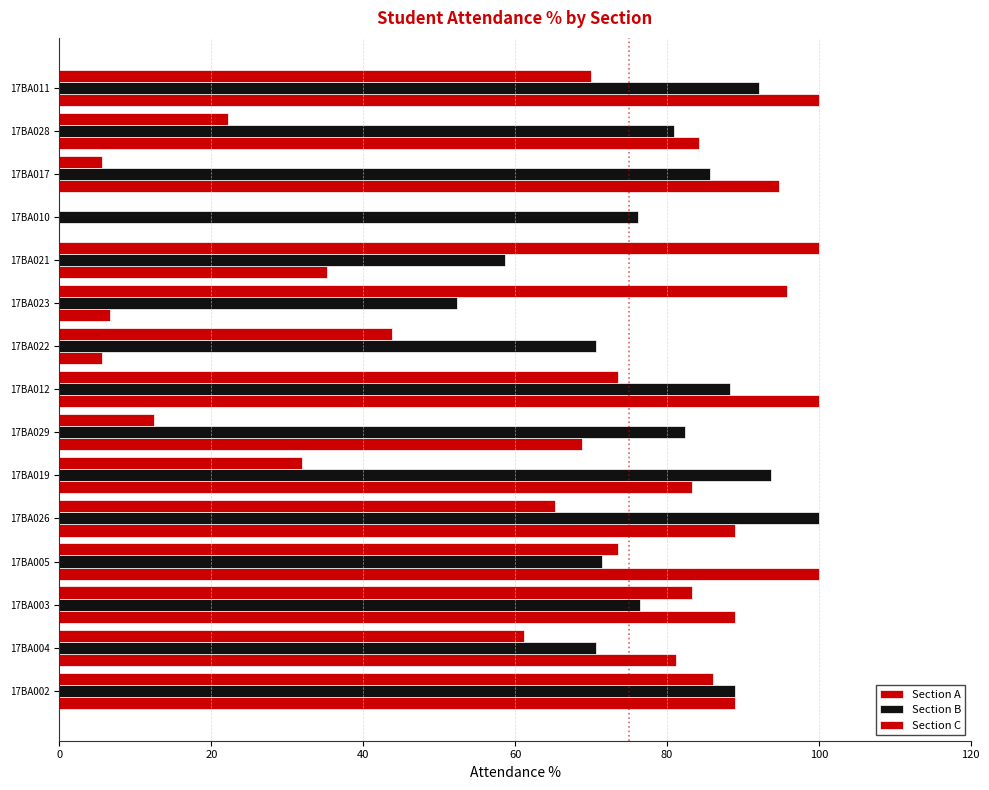

What is the maximum value for Section B?

100.0